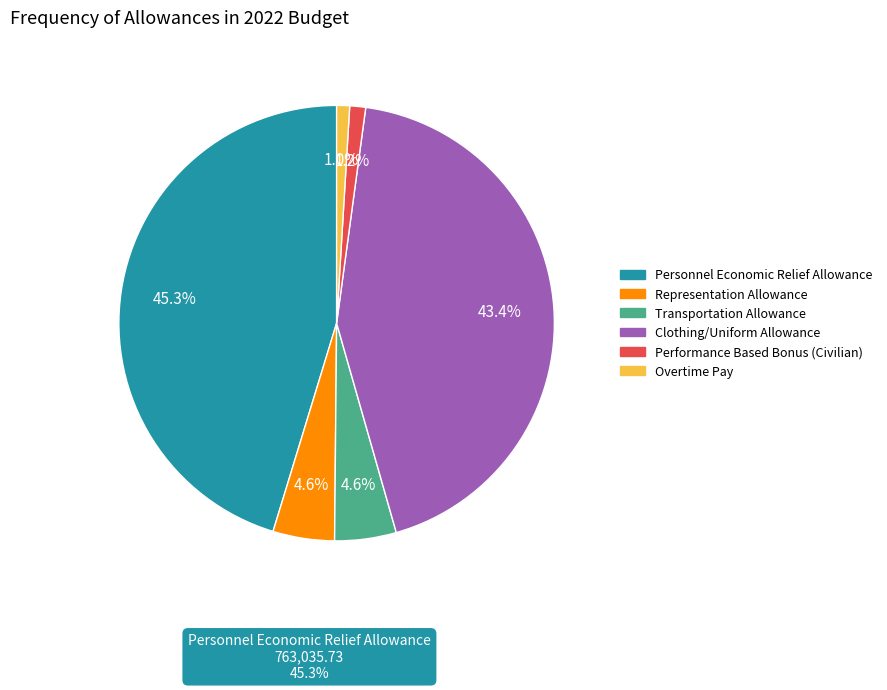

Which has a higher value, Representation Allowance or Personnel Economic Relief Allowance?

Personnel Economic Relief Allowance